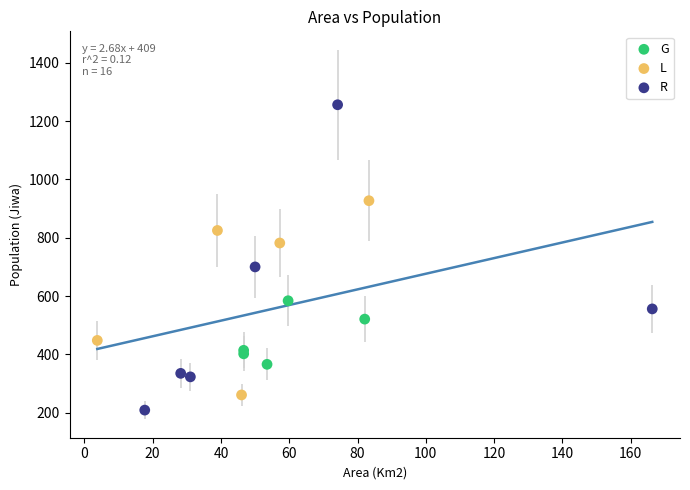

Which series has the largest Y range (max minus min)?

R